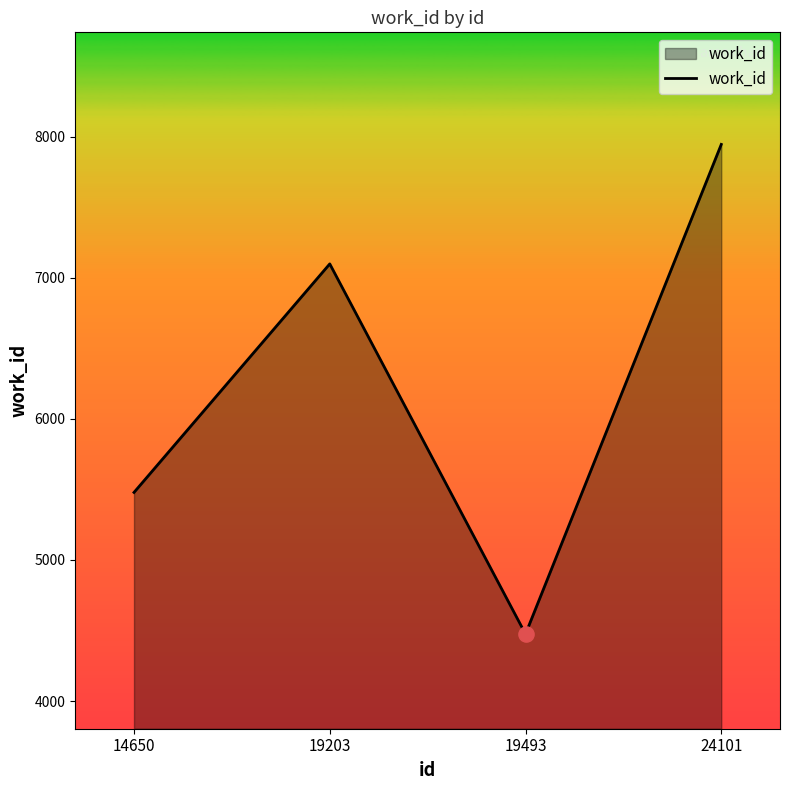

What is the change in value from 14650 to 19203?

+1620